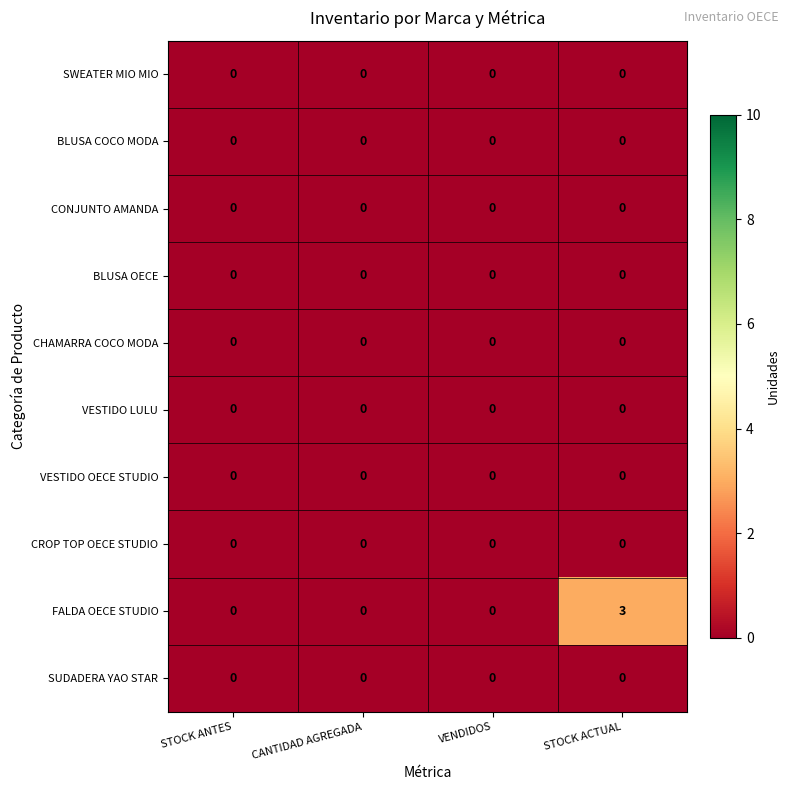

Which series has the widest spread of values?

FALDA OECE STUDIO